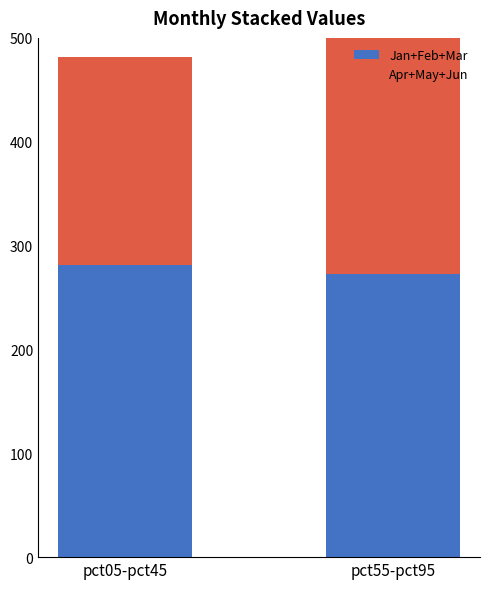

What is the difference between the highest and lowest values at pct55-pct95?

40.5